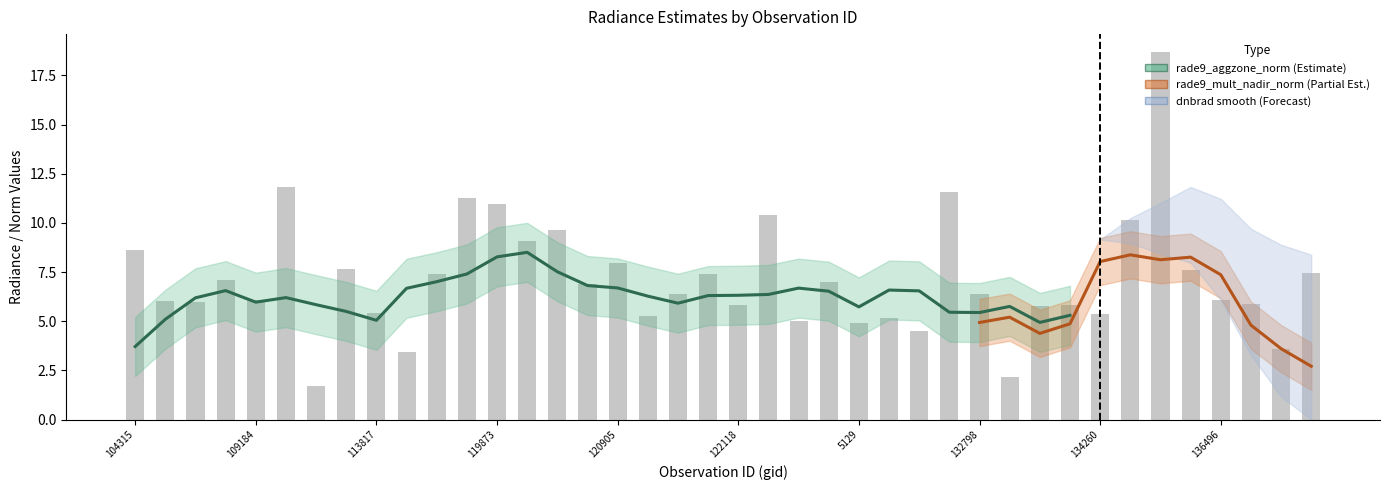

Which label corresponds to the smallest value in the chart?

113478